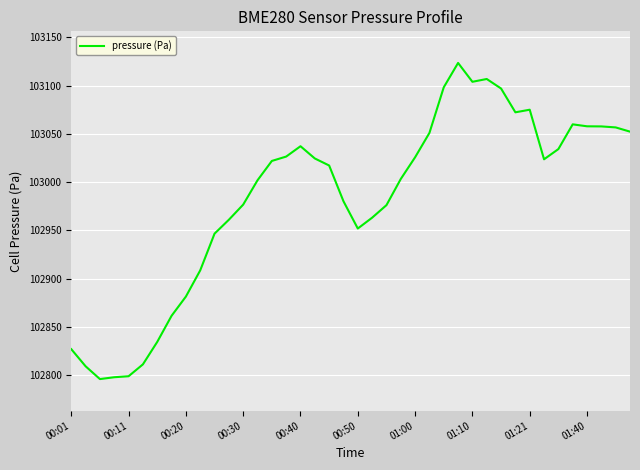

What is the maximum value shown in the chart?

103123.4